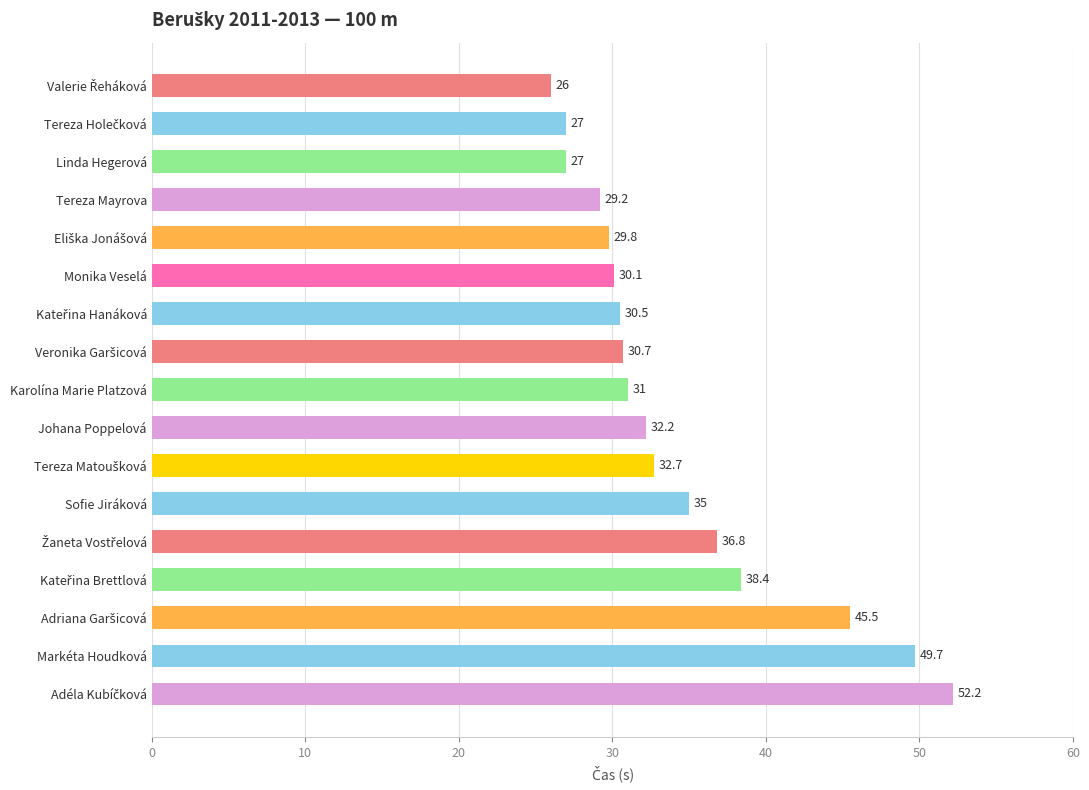

What is the smallest value displayed?

26.0